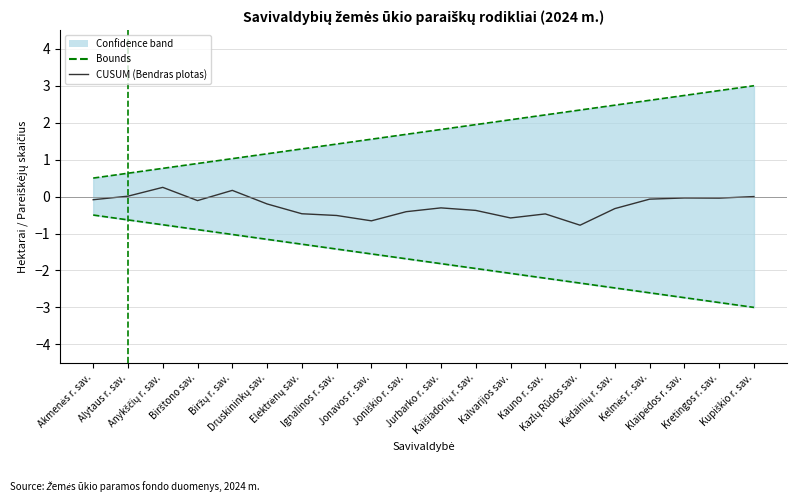

The Upper bound series shows 1.3 at Elektrėnų sav.. True or false?

True